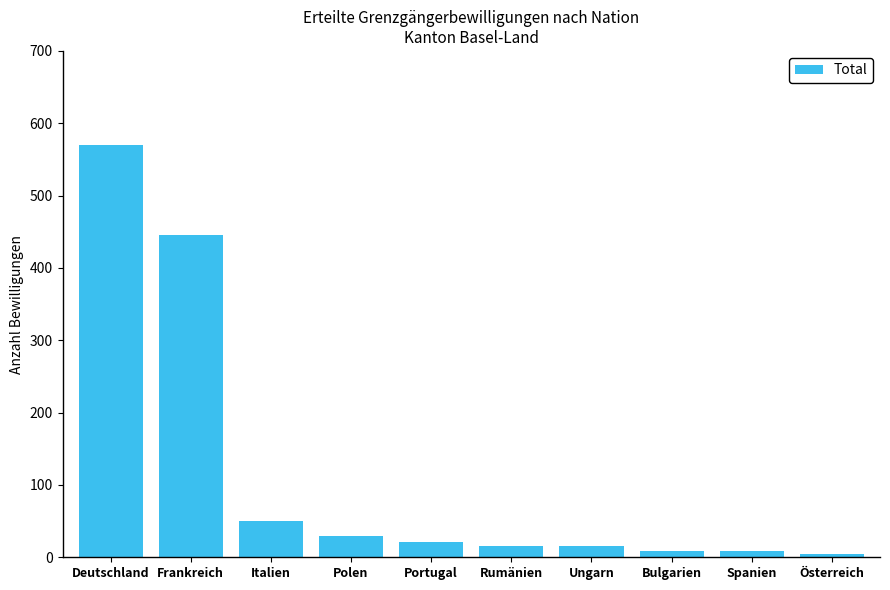

How many data points are less than 21?

5